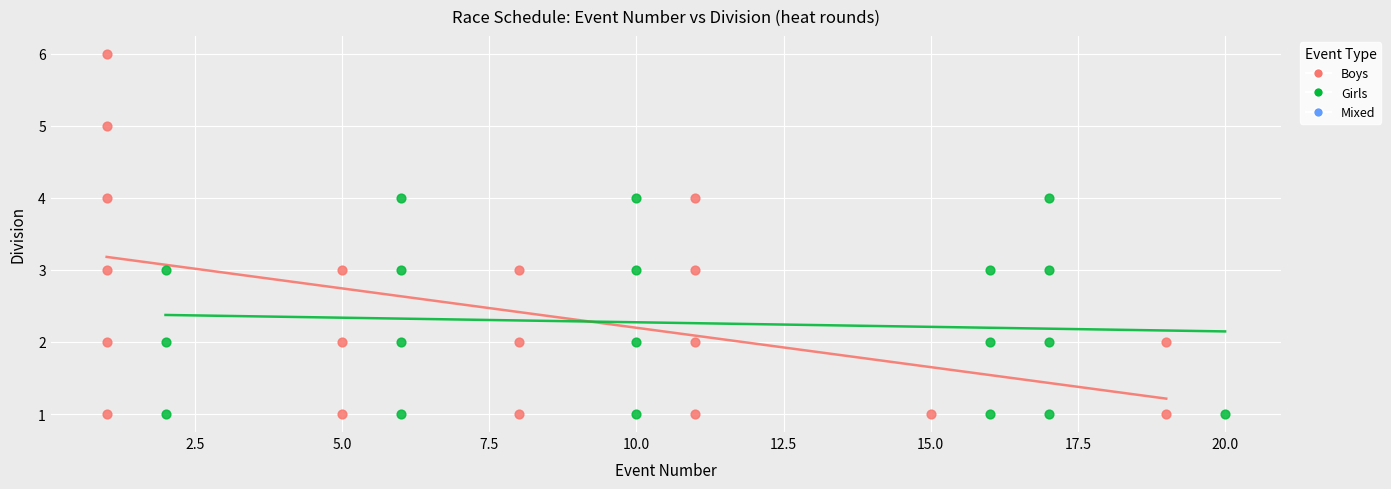

Which series contains the highest Y value?

Boys